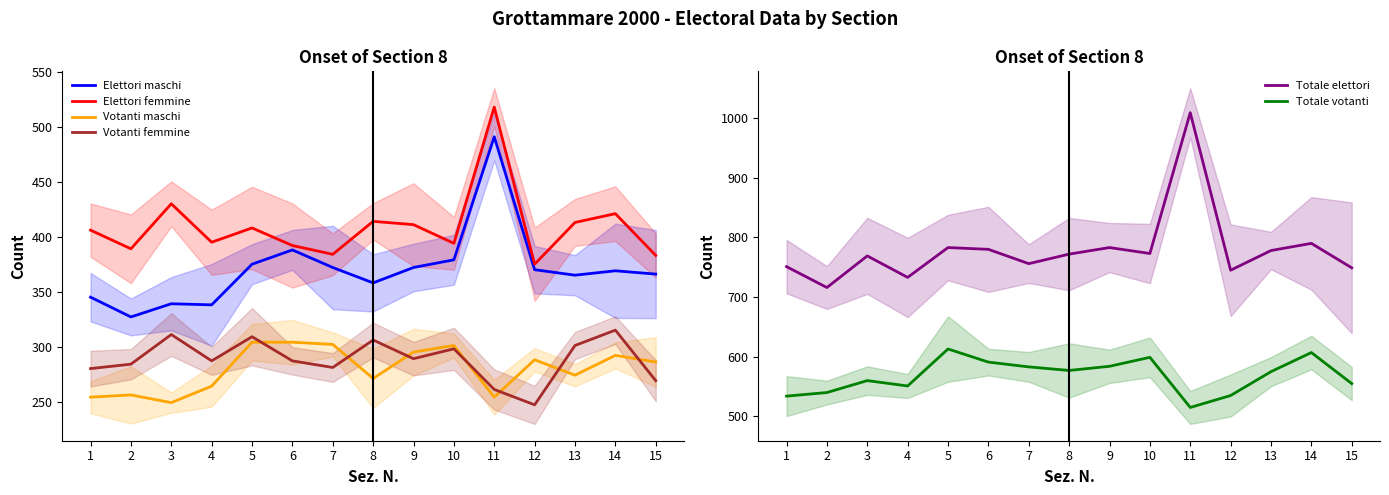

What is the smallest value displayed?

247